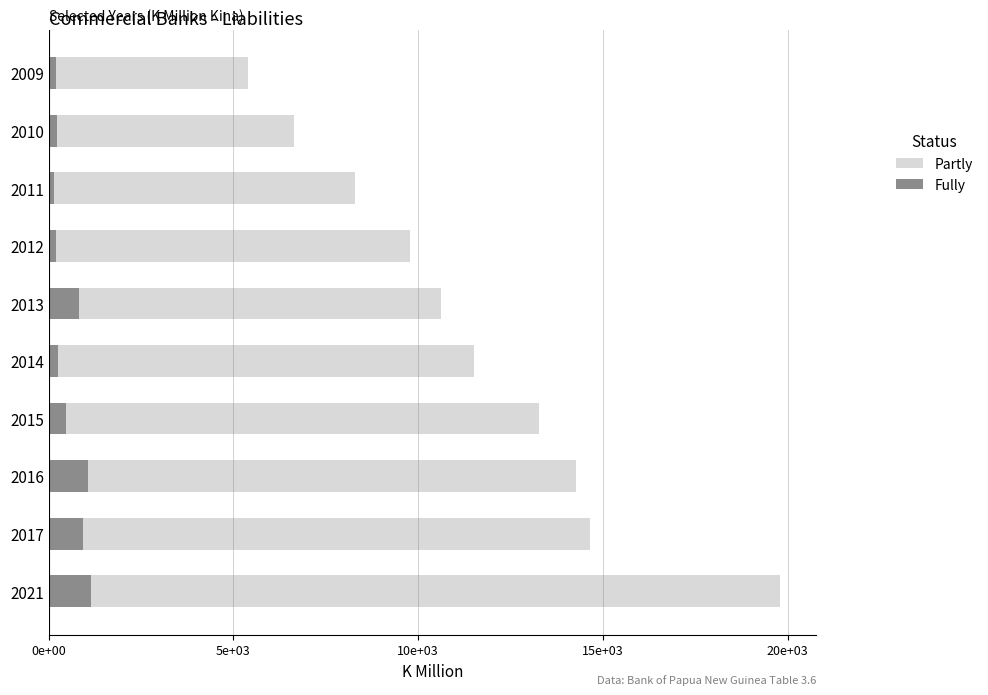

Reading left to right, transcribe all the data shown in this chart.

Partly: 19789.9	14652.7	14278.5	13279.9	11523.3	10624.0	9785.7	8299.7	6635.9	5403.7
Fully: 1131.2	930.9	1075.7	478.1	262.4	821.3	193.6	131.2	213.0	191.9